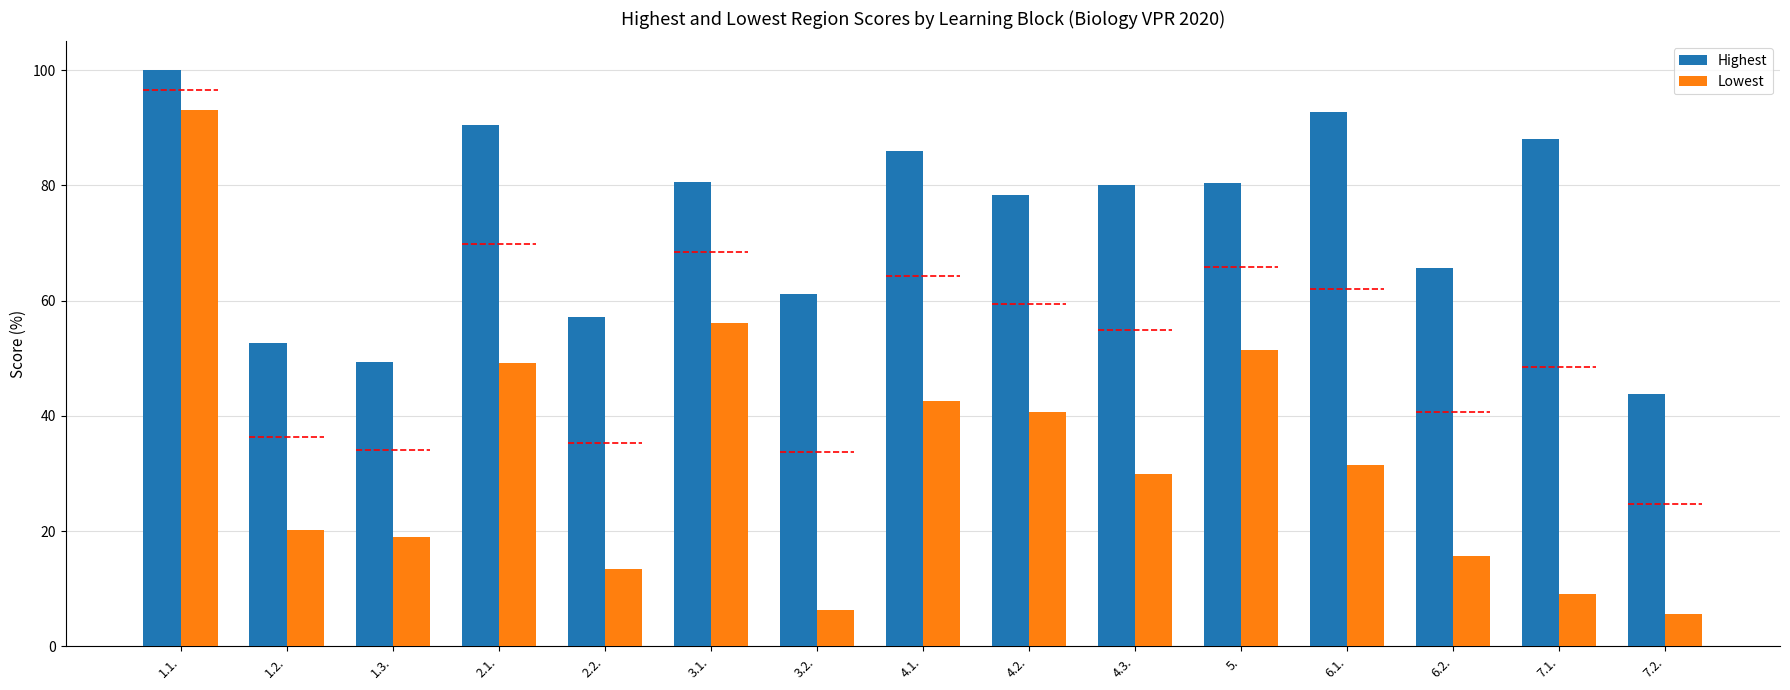

What is the difference between the maximum and minimum values in the Highest series?

56.2